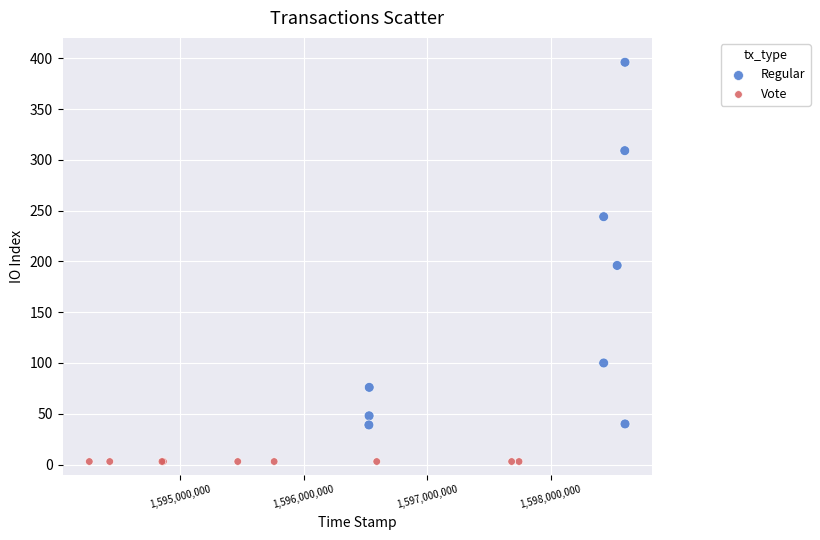

Which series contains the lowest Y value?

Vote